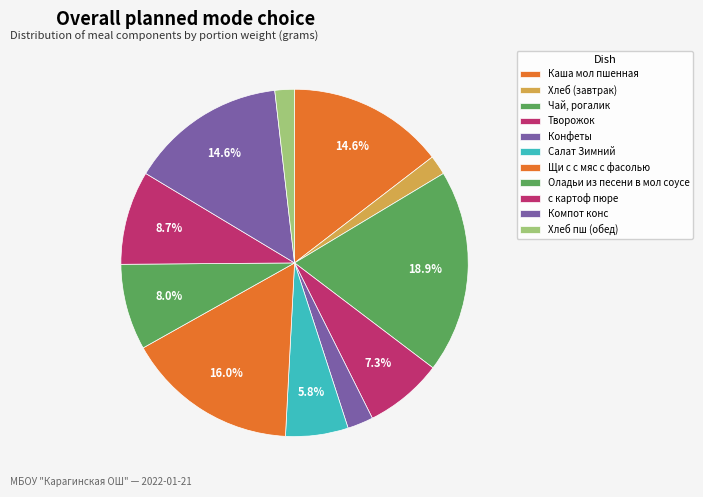

Count the number of slices in the pie.

11